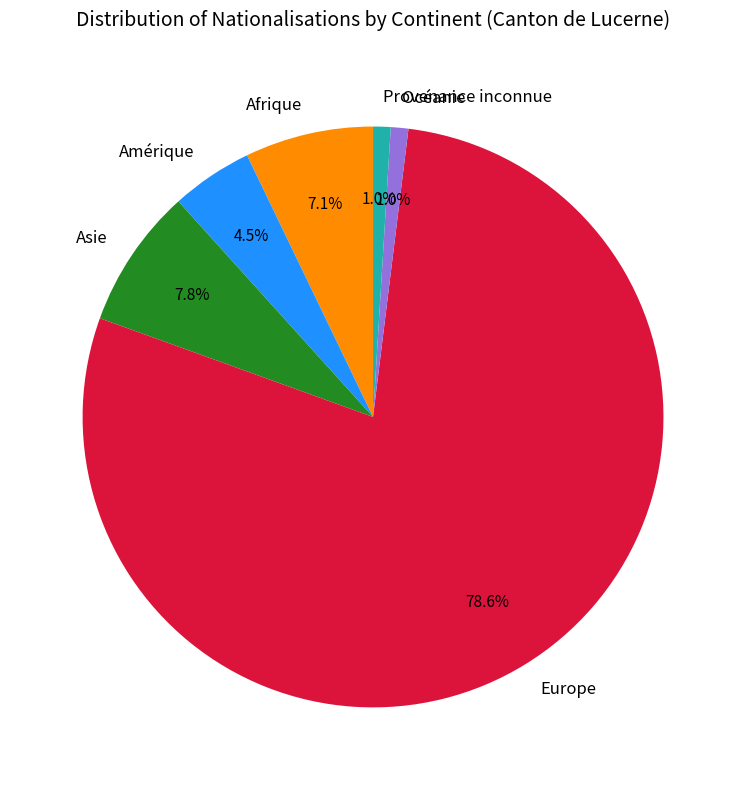

Between Amérique and Afrique, which is larger?

Afrique